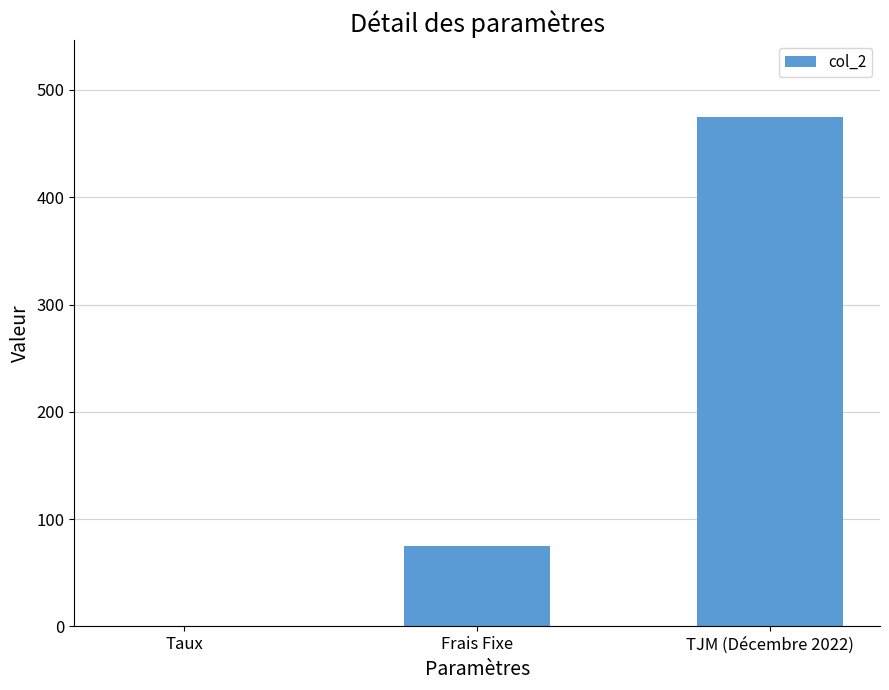

Are the bars horizontal?

No